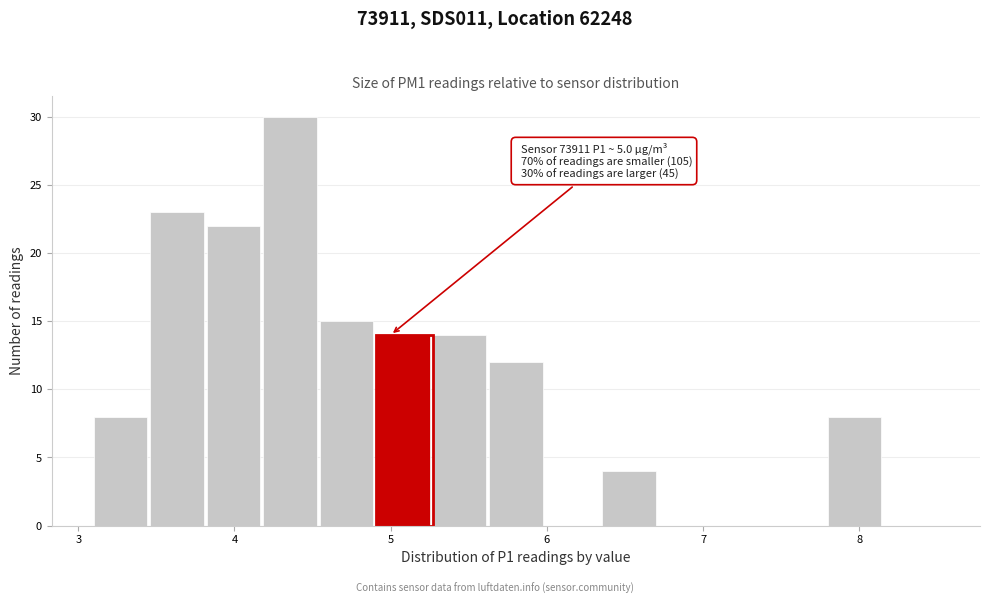

Around what value on the x-axis is the tallest bar? Give the approximate position of its centre, as read against the axis.

4.4